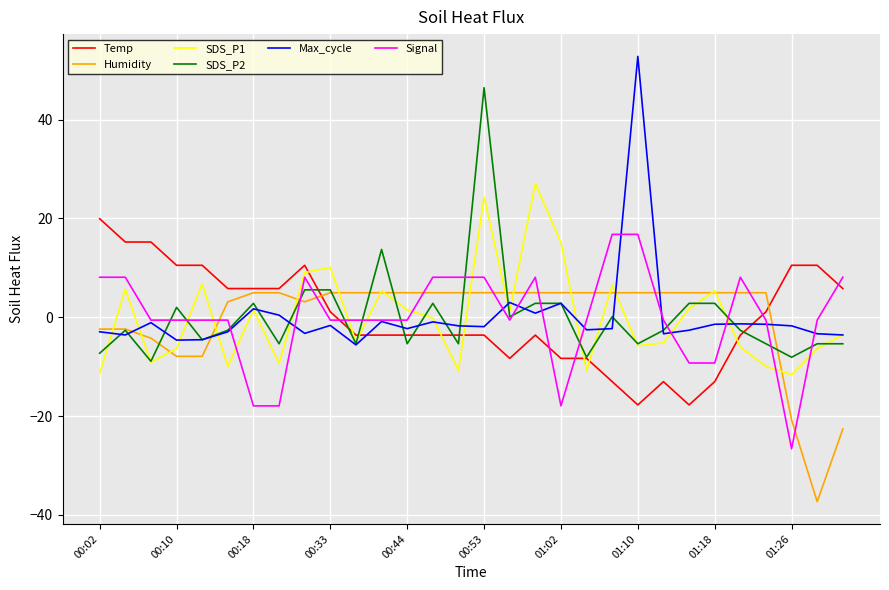

What is the difference between the maximum and minimum values in the SDS_P1 series?

38.7